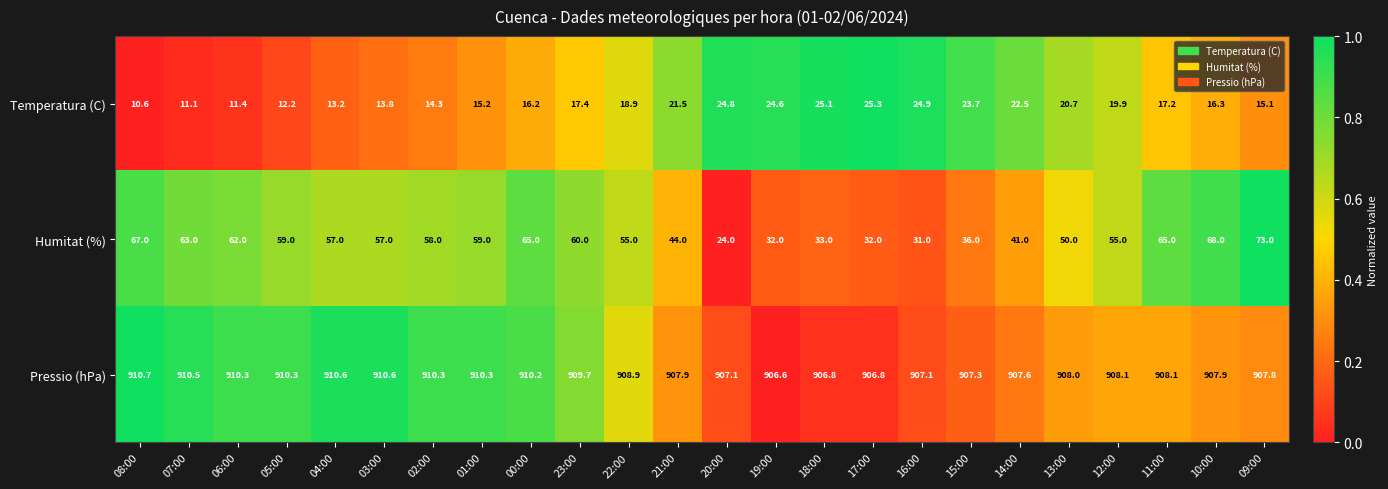

The value of Temperatura (C) at 04:00 is 17.8. True or false?

False